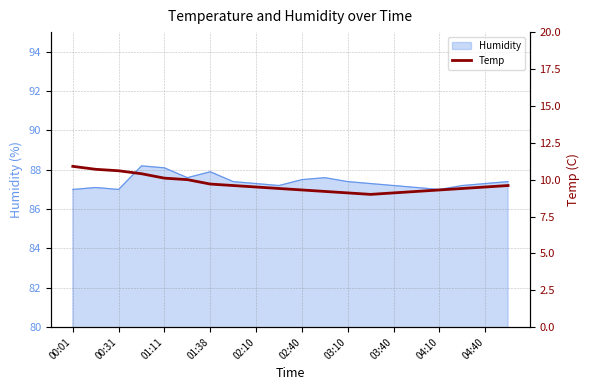

True or false: Humidity has a value of 87.5 at 02:40.

True